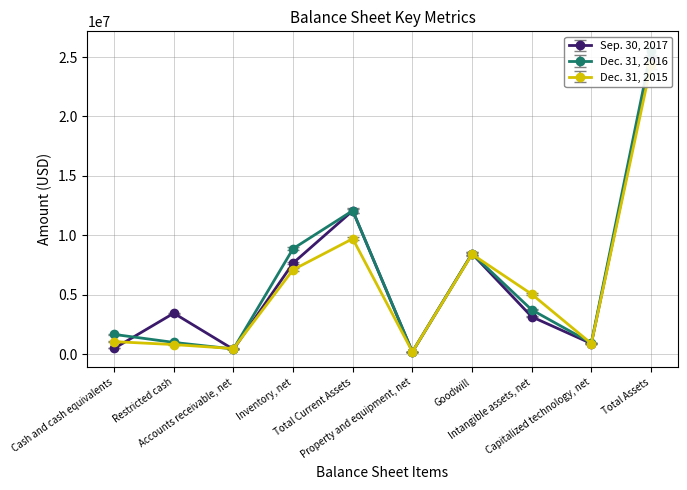

At which label does Dec. 31, 2015 first exceed 5043972?

Inventory, net